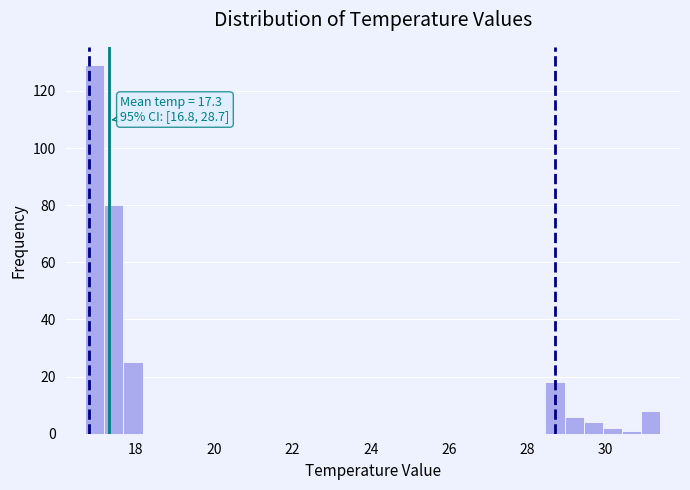

Around what value on the x-axis is the tallest bar? Give the approximate position of its centre, as read against the axis.

17.0